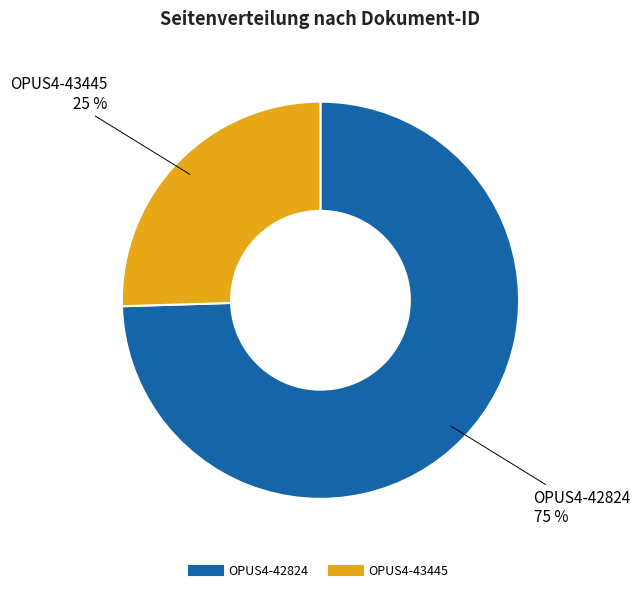

How many slices are in this pie chart?

2